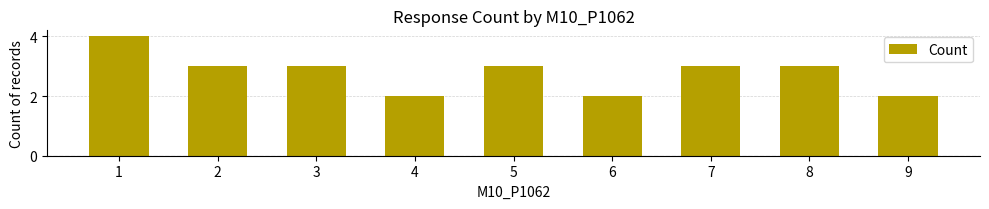

What value does the data have at 8?

3